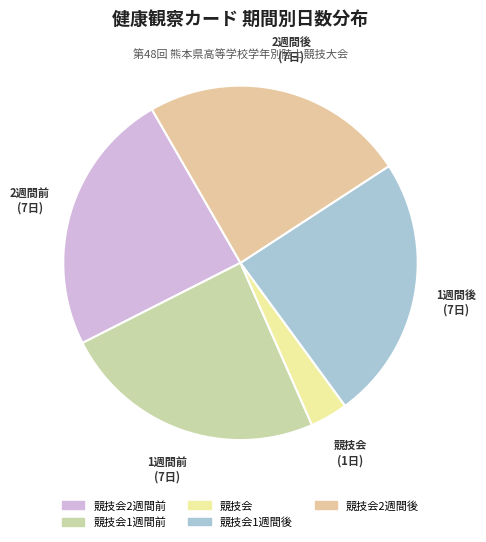

Is 競技会2週間前 the majority of the pie?

No